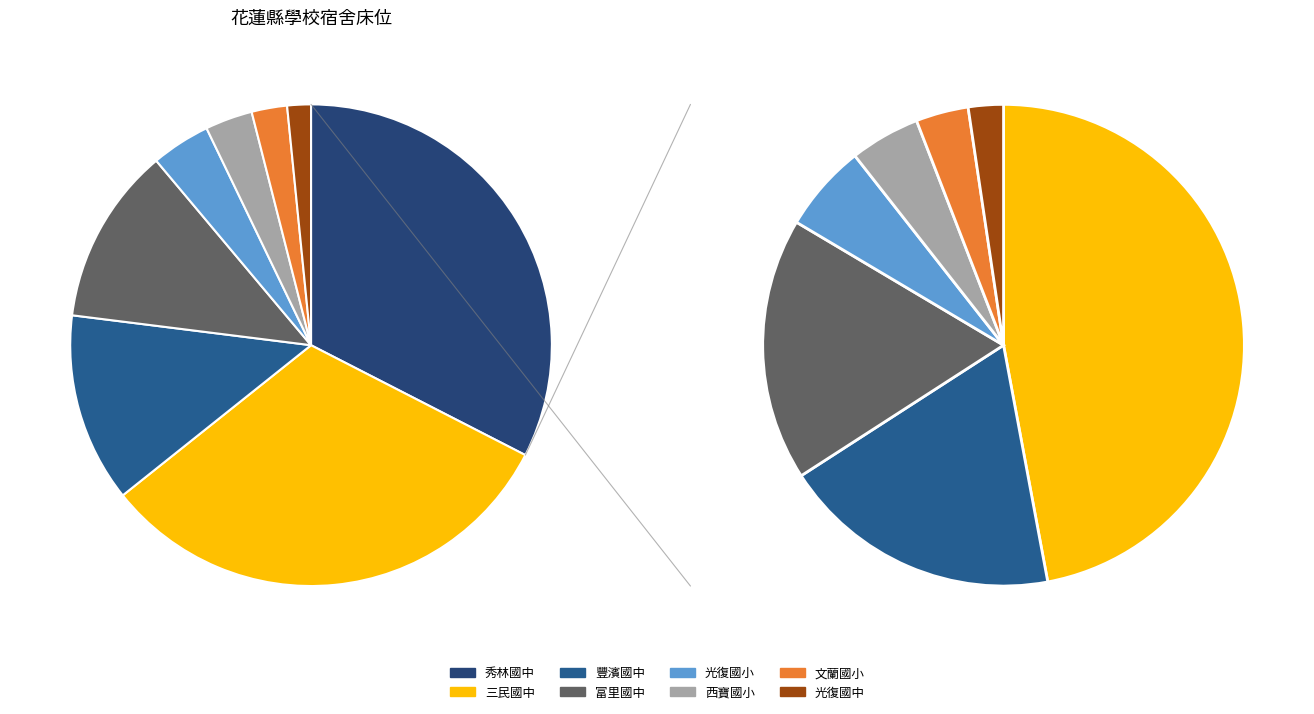

Does any single category account for the majority?

No